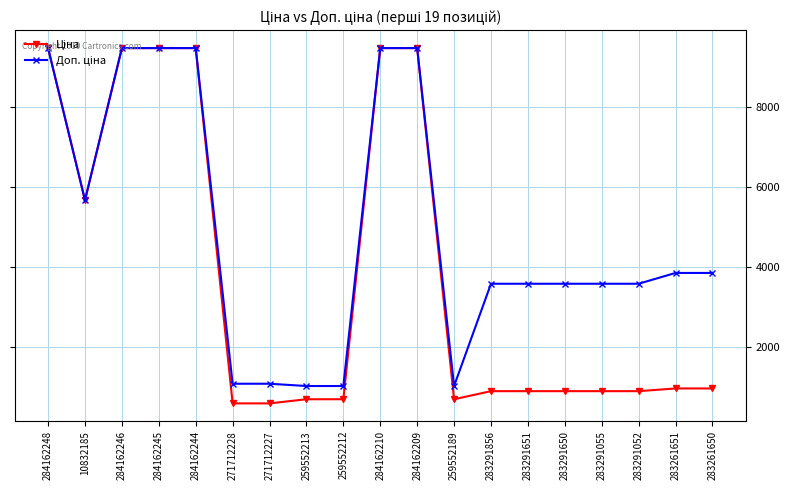

What is the label of the 2nd point from the right?

283261651